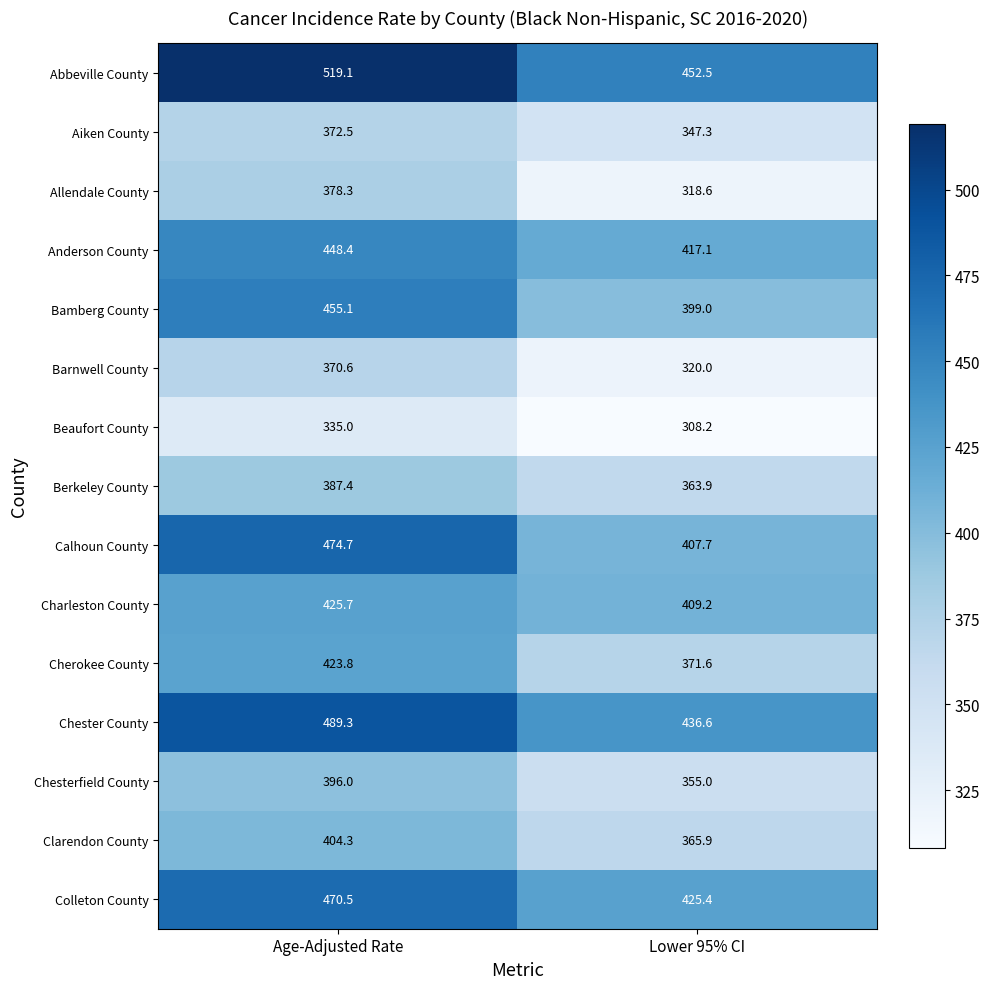

Which category has the lowest value in the Abbeville County series?

Lower 95% CI